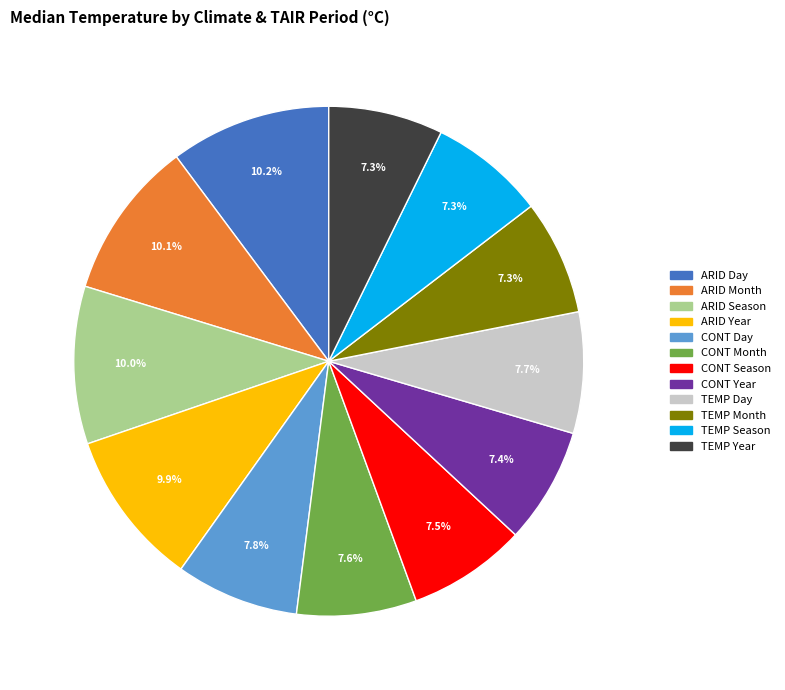

True or false: TEMP Month accounts for 13% of the total.

False